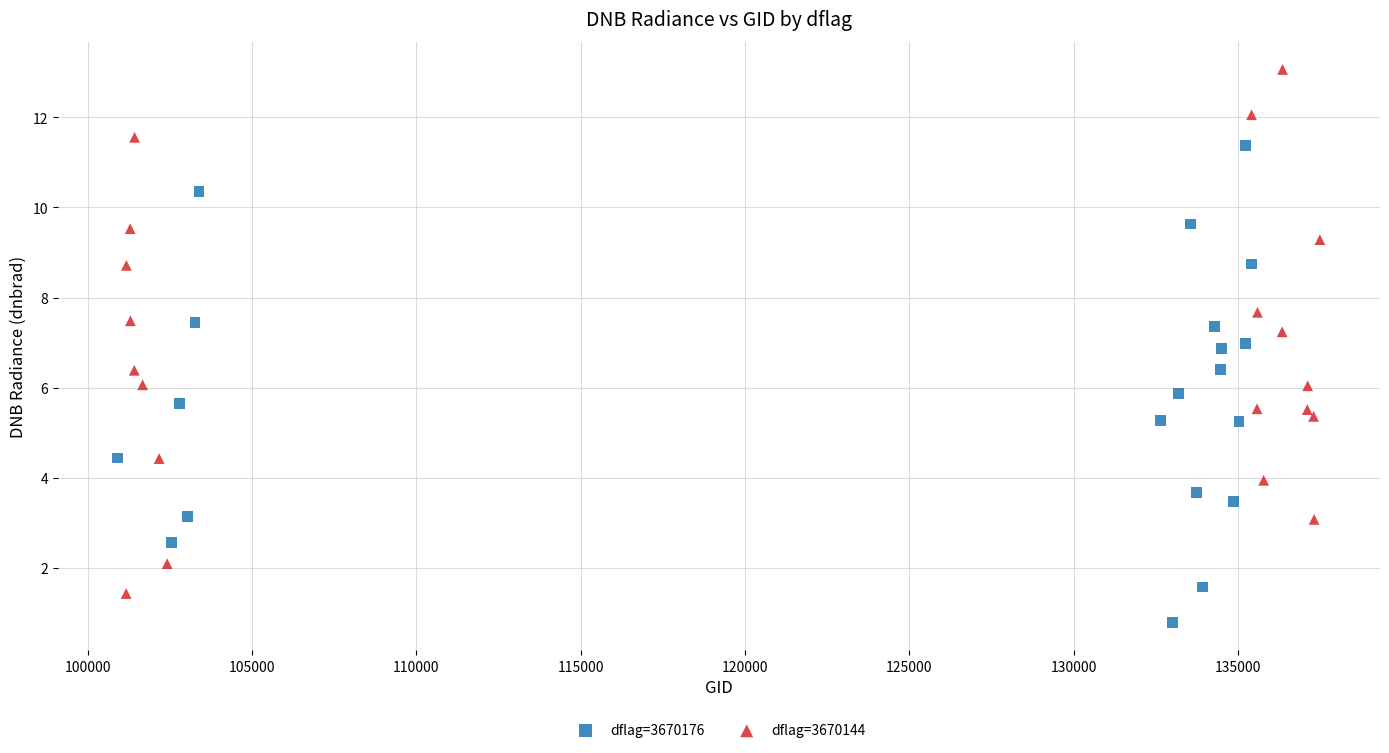

Which series contains the lowest Y value?

dflag=3670176